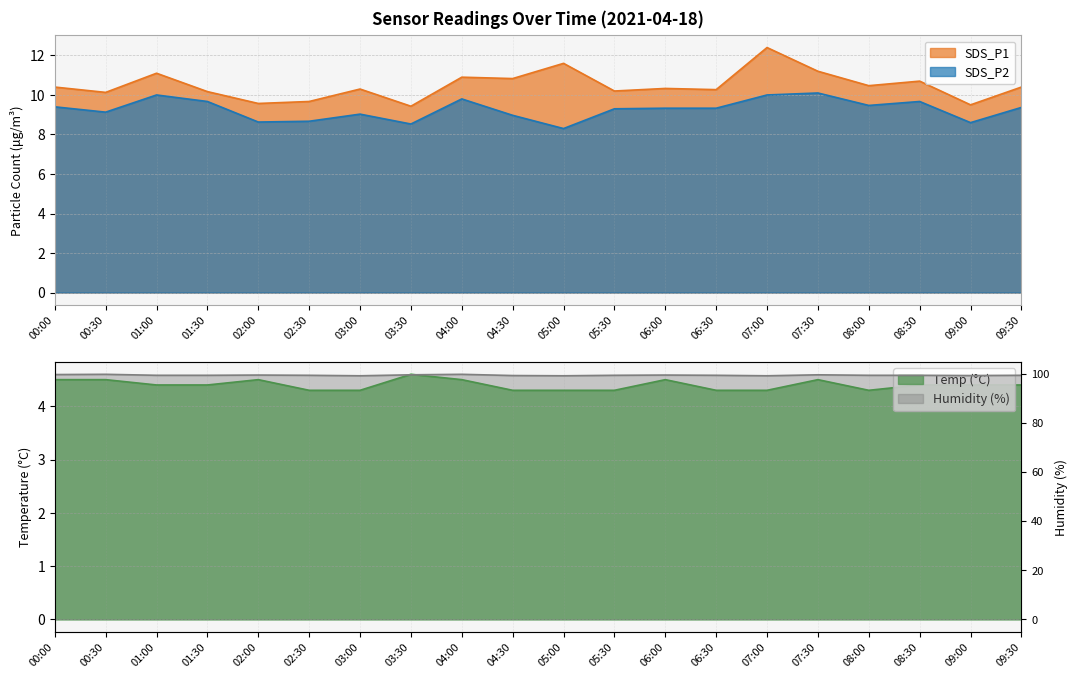

How many categories are shown in the chart?

20